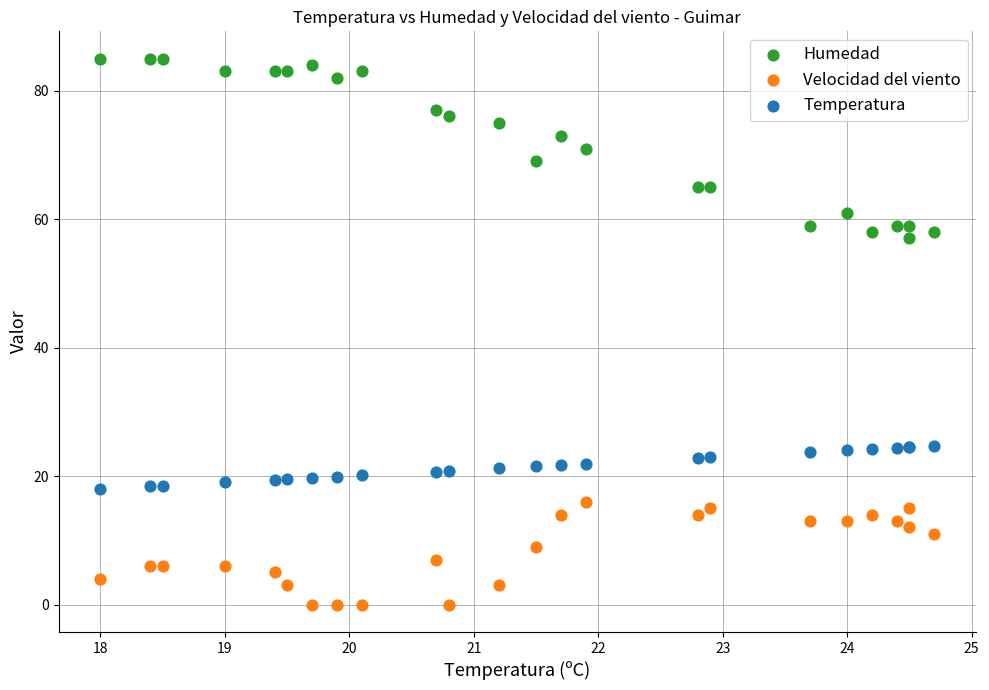

What are all the series names shown in the legend?

Humedad, Velocidad del viento, Temperatura